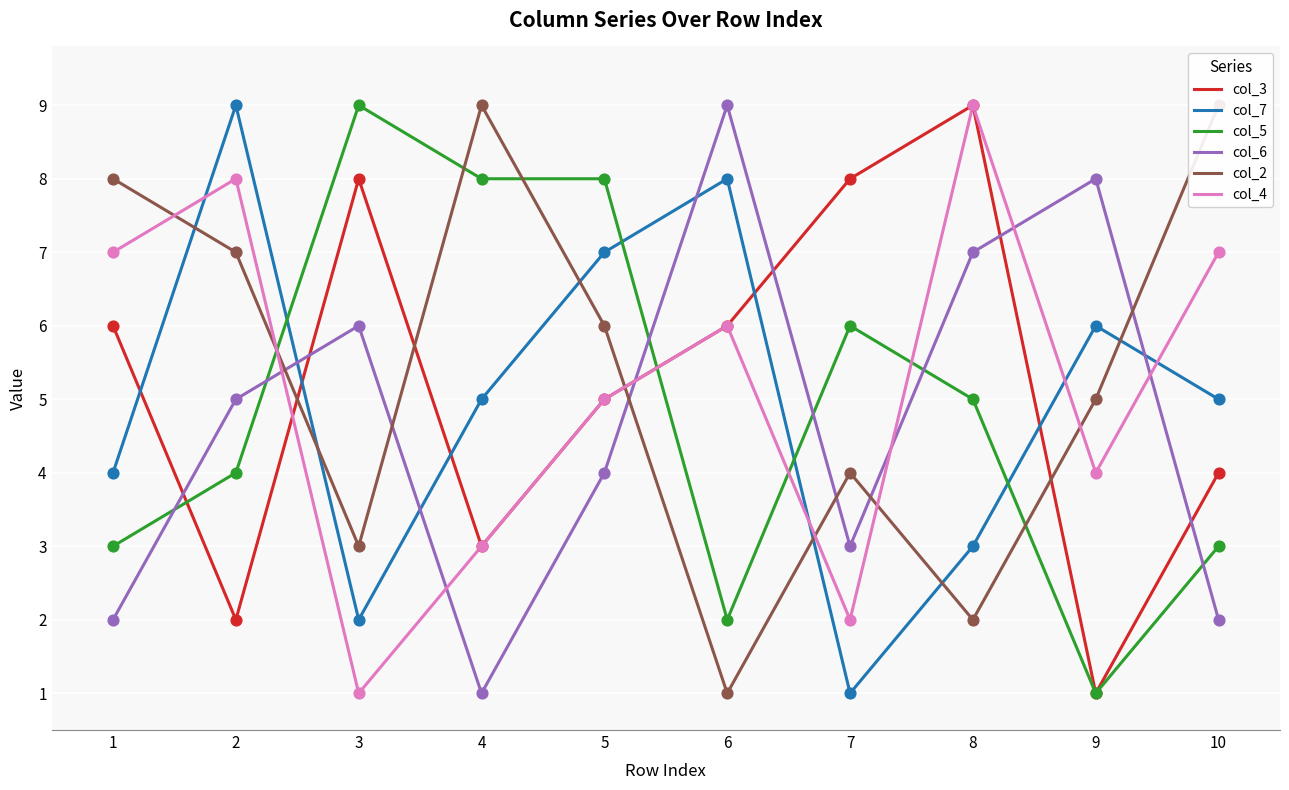

Which series contains the lowest Y value?

col_3